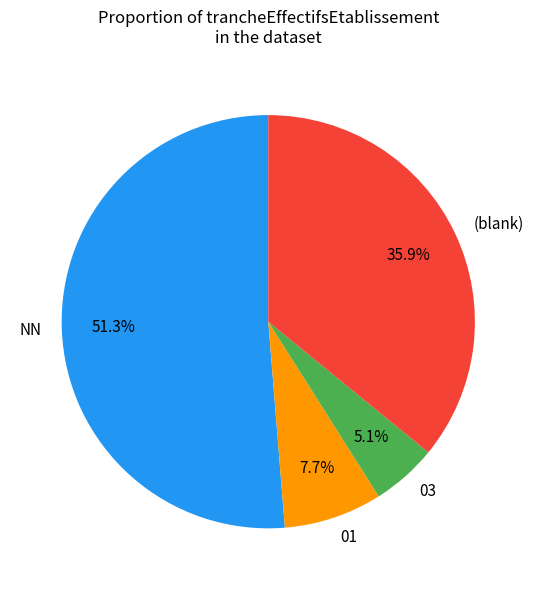

Which has a higher value, 03 or 01?

01